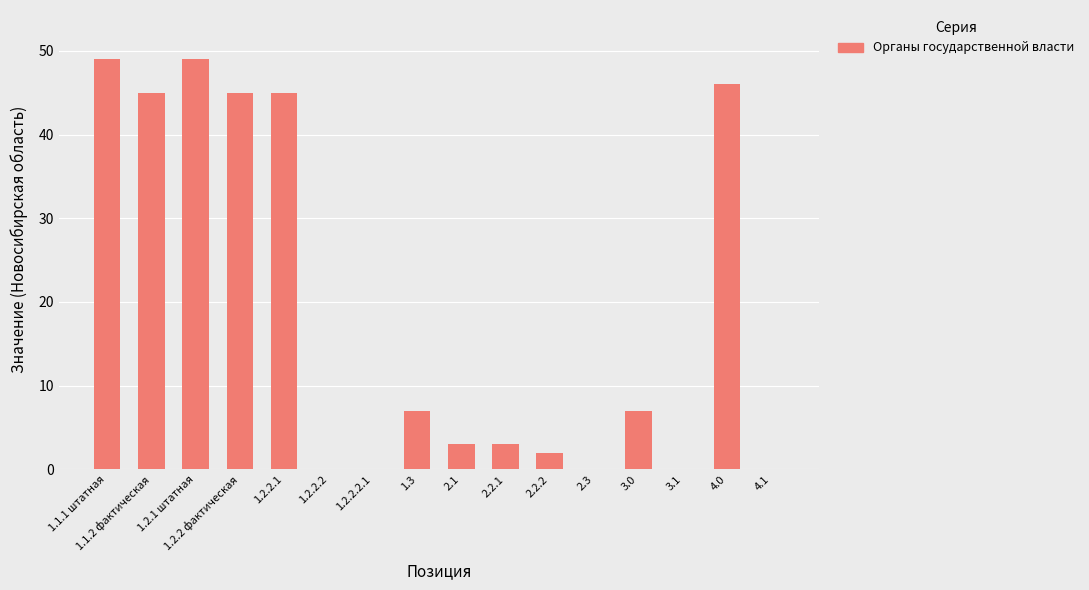

Which has a higher value, 4.0 or 1.2.2 фактическая?

4.0